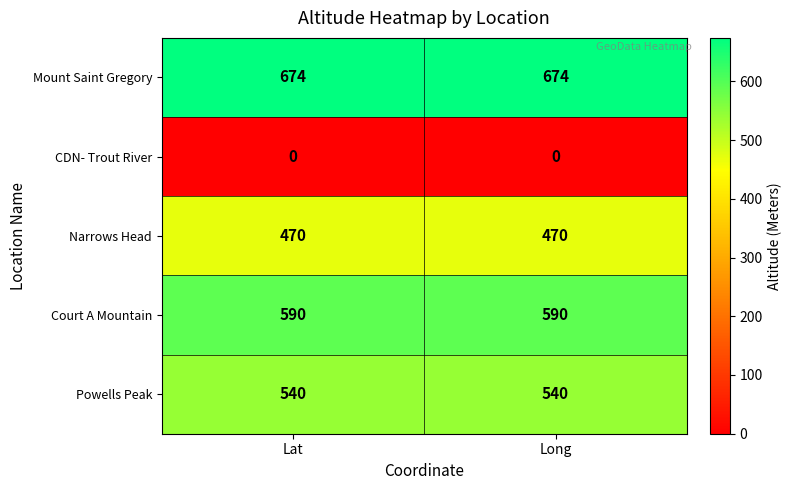

True or false: Court A Mountain has a value of 912 at Lat.

False